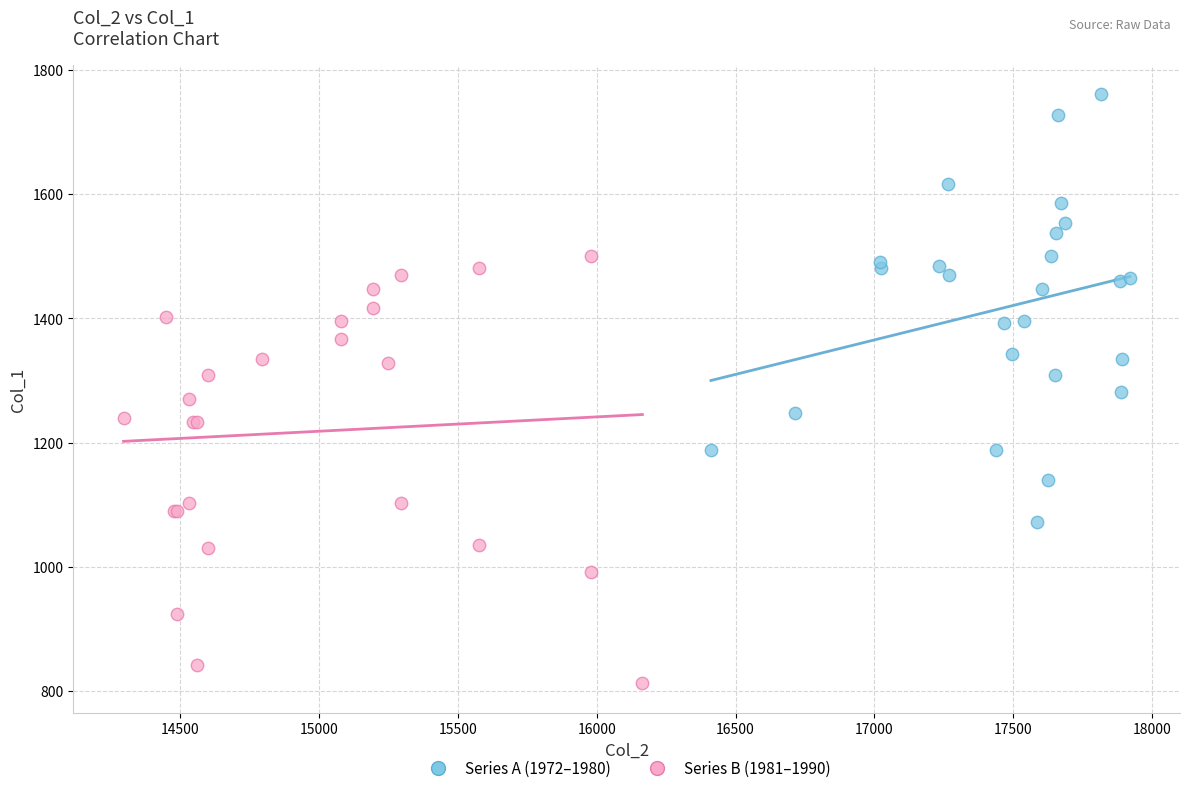

Which series contains the highest Y value?

Series A (1972–1980)